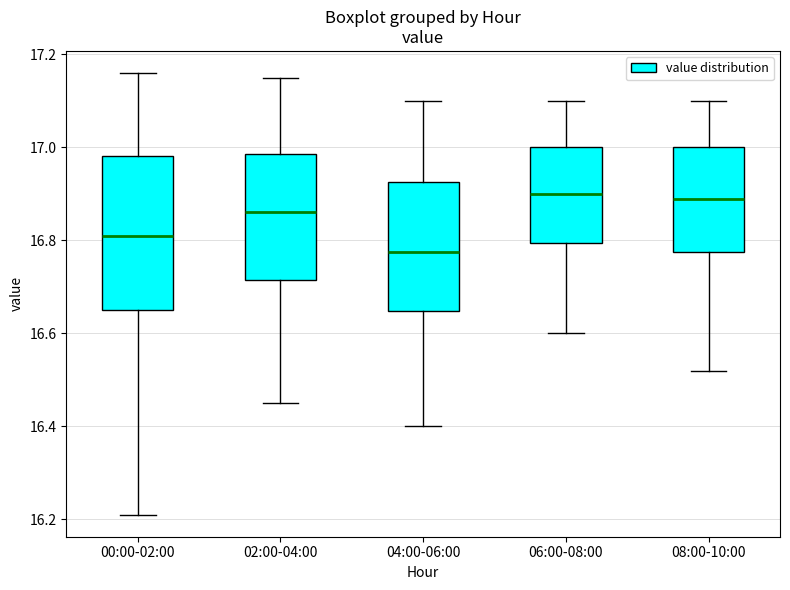

Which box's median line is the lowest?

04:00-06:00